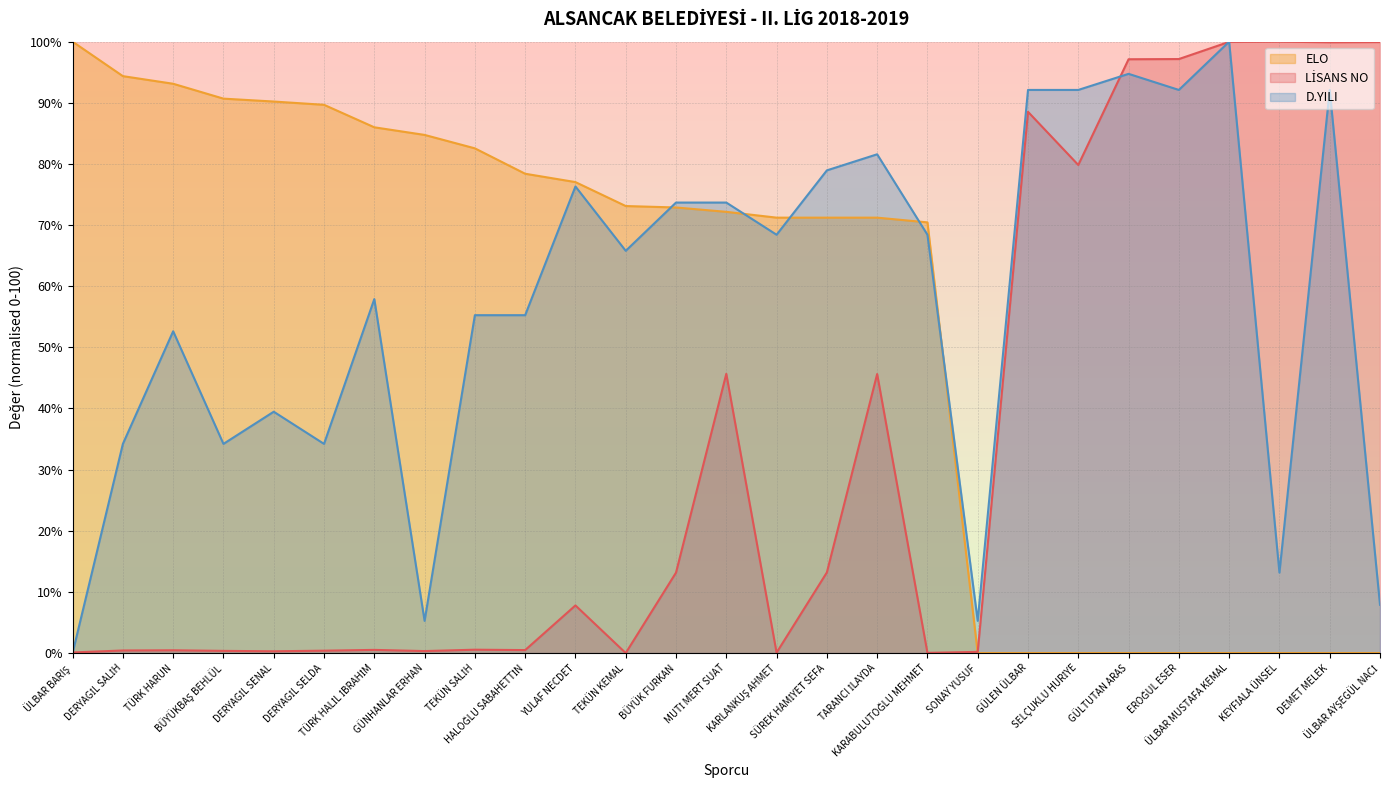

Reading left to right, list all the values displayed in this chart.

LİSANS NO: ÜLBAR BARIŞ=0.1	DERYAGİL SALİH=0.4	TÜRK HARUN=0.5	BÜYÜKBAŞ BEHLÜL=0.4	DERYAGİL SENAL=0.3	DERYAGİL SELDA=0.4	TÜRK HALİL İBRAHİM=0.5	GÜNHANLAR ERHAN=0.3	TEKÜN SALİH=0.5	HALOĞLU SABAHETTİN=0.5	YULAF NECDET=7.8	TEKÜN KEMAL=0.0	BÜYÜK FURKAN=13.2	MUTİ MERT SUAT=45.7	KARLANKUŞ AHMET=0.1	SÜREK HAMİYET SEFA=13.2	TARANCI İLAYDA=45.6	KARABULUTOĞLU MEHMET=0.0	SONAY YUSUF=0.2	GÜLEN ÜLBAR=88.5	SELÇUKLU HURİYE=79.8	GÜLTUTAN ARAS=97.1	EROĞUL ESER=97.2	ÜLBAR MUSTAFA KEMAL=100.0	KEYFİALA ÜNSEL=100.0	DEMET MELEK=99.9	ÜLBAR AYŞEGÜL NACİ=99.9
ELO: ÜLBAR BARIŞ=100.0	DERYAGİL SALİH=94.4	TÜRK HARUN=93.1	BÜYÜKBAŞ BEHLÜL=90.7	DERYAGİL SENAL=90.2	DERYAGİL SELDA=89.7	TÜRK HALİL İBRAHİM=86.0	GÜNHANLAR ERHAN=84.7	TEKÜN SALİH=82.6	HALOĞLU SABAHETTİN=78.4	YULAF NECDET=77.0	TEKÜN KEMAL=73.1	BÜYÜK FURKAN=72.9	MUTİ MERT SUAT=72.2	KARLANKUŞ AHMET=71.2	SÜREK HAMİYET SEFA=71.2	TARANCI İLAYDA=71.2	KARABULUTOĞLU MEHMET=70.4	SONAY YUSUF=0.0	GÜLEN ÜLBAR=0.0	SELÇUKLU HURİYE=0.0	GÜLTUTAN ARAS=0.0	EROĞUL ESER=0.0	ÜLBAR MUSTAFA KEMAL=0.0	KEYFİALA ÜNSEL=0.0	DEMET MELEK=0.0	ÜLBAR AYŞEGÜL NACİ=0.0
D.YILI: ÜLBAR BARIŞ=0.0	DERYAGİL SALİH=34.2	TÜRK HARUN=52.6	BÜYÜKBAŞ BEHLÜL=34.2	DERYAGİL SENAL=39.5	DERYAGİL SELDA=34.2	TÜRK HALİL İBRAHİM=57.9	GÜNHANLAR ERHAN=5.3	TEKÜN SALİH=55.3	HALOĞLU SABAHETTİN=55.3	YULAF NECDET=76.3	TEKÜN KEMAL=65.8	BÜYÜK FURKAN=73.7	MUTİ MERT SUAT=73.7	KARLANKUŞ AHMET=68.4	SÜREK HAMİYET SEFA=78.9	TARANCI İLAYDA=81.6	KARABULUTOĞLU MEHMET=68.4	SONAY YUSUF=5.3	GÜLEN ÜLBAR=92.1	SELÇUKLU HURİYE=92.1	GÜLTUTAN ARAS=94.7	EROĞUL ESER=92.1	ÜLBAR MUSTAFA KEMAL=100.0	KEYFİALA ÜNSEL=13.2	DEMET MELEK=92.1	ÜLBAR AYŞEGÜL NACİ=7.9